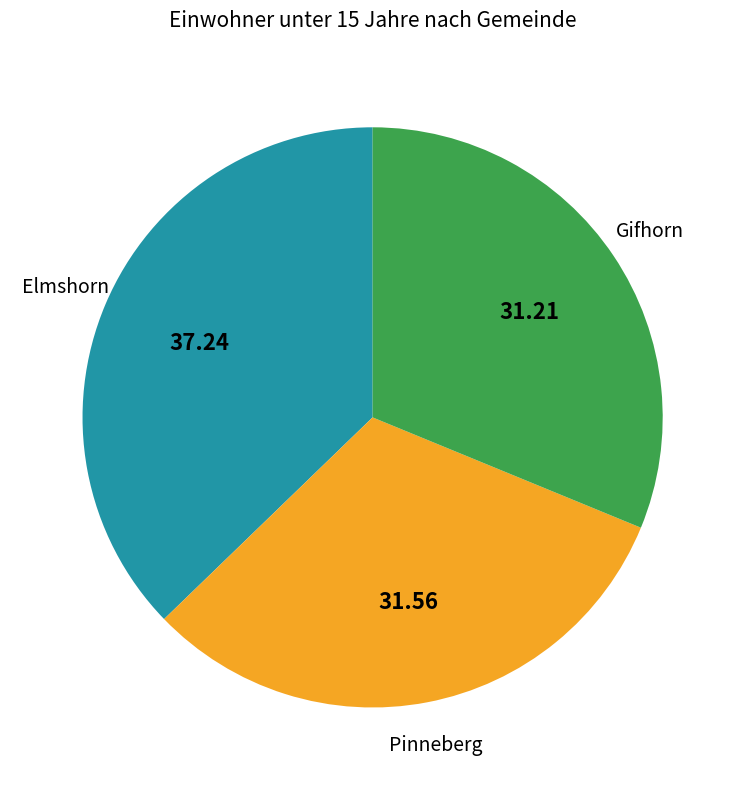

Approximately how many times larger is the value at Elmshorn compared to Gifhorn?

1.2